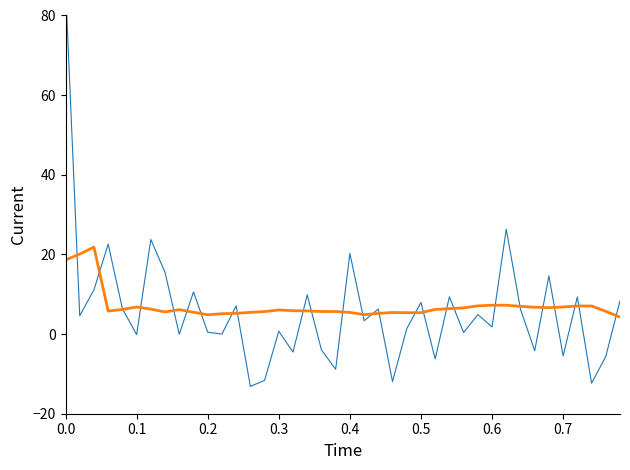

How many values in the Tendencia suavizada series are below 6?

20